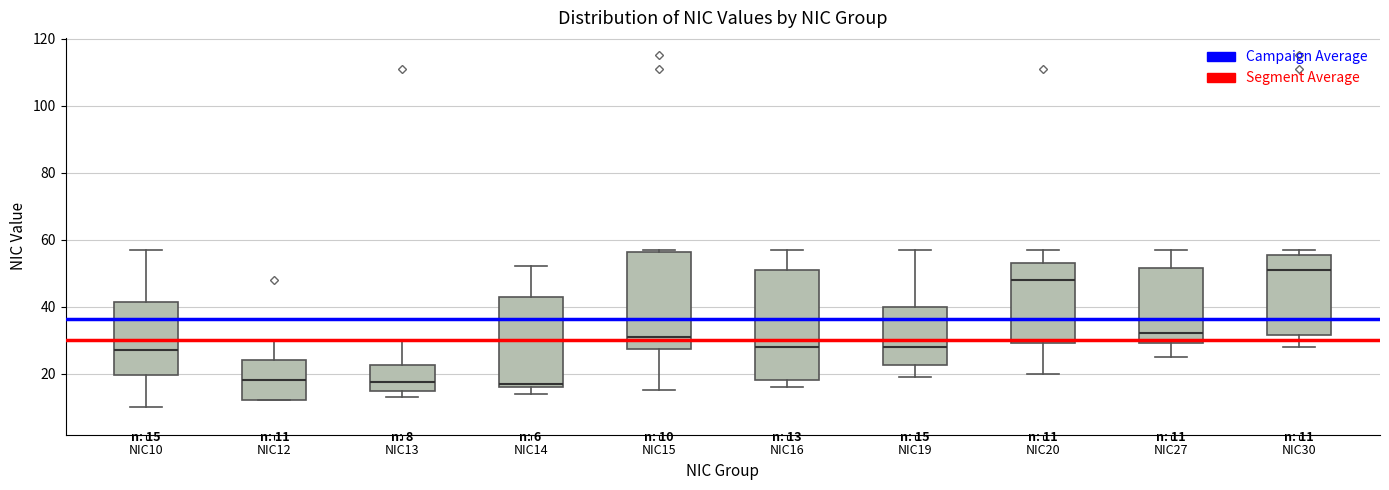

Which box is the tallest, from its lower edge to its upper edge?

NIC16